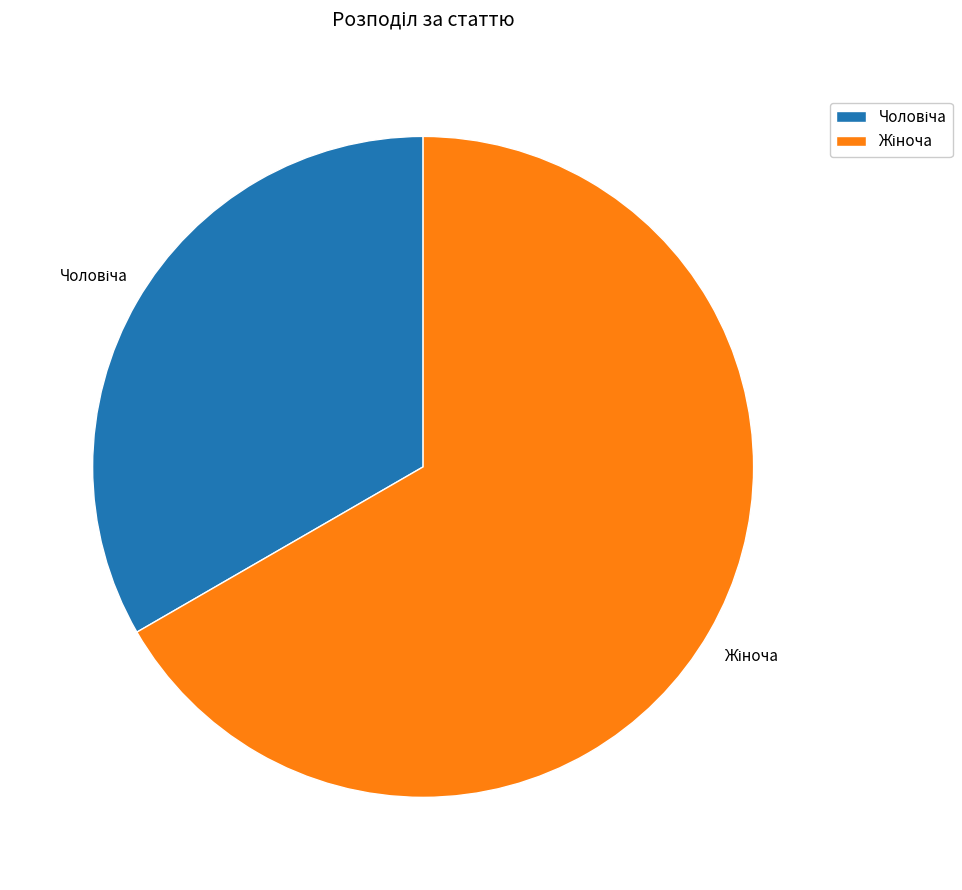

Does any single category account for the majority?

Yes